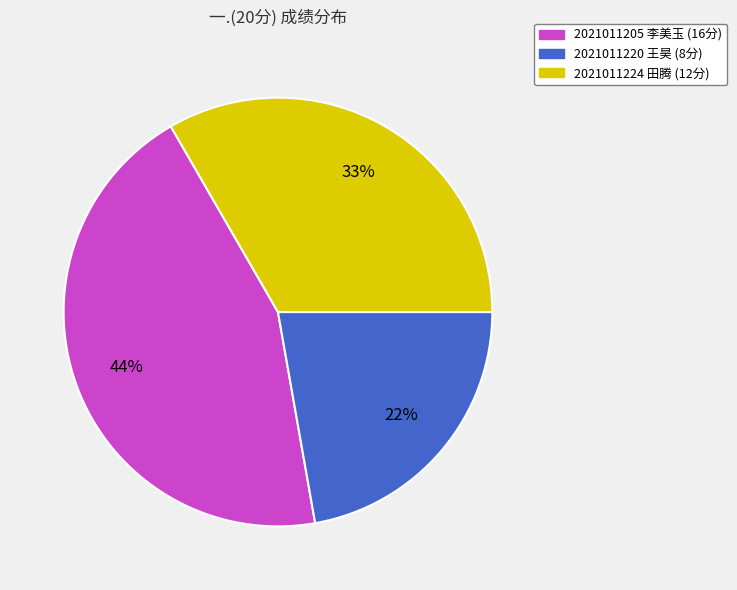

To the nearest percent, what is the combined percentage of 2021011205 李美玉 and 2021011220 王昊?

67%